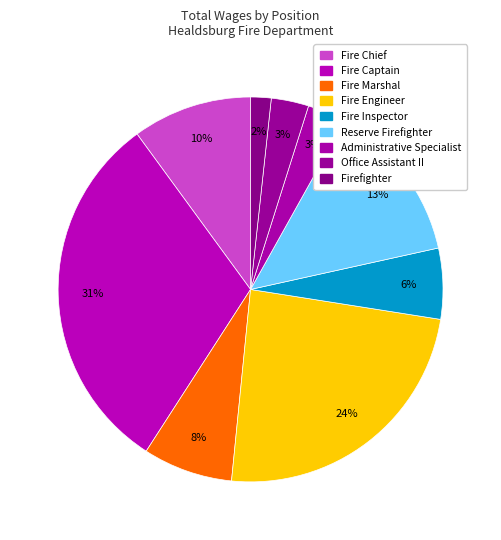

True or false: Fire Chief accounts for 3% of the total.

False